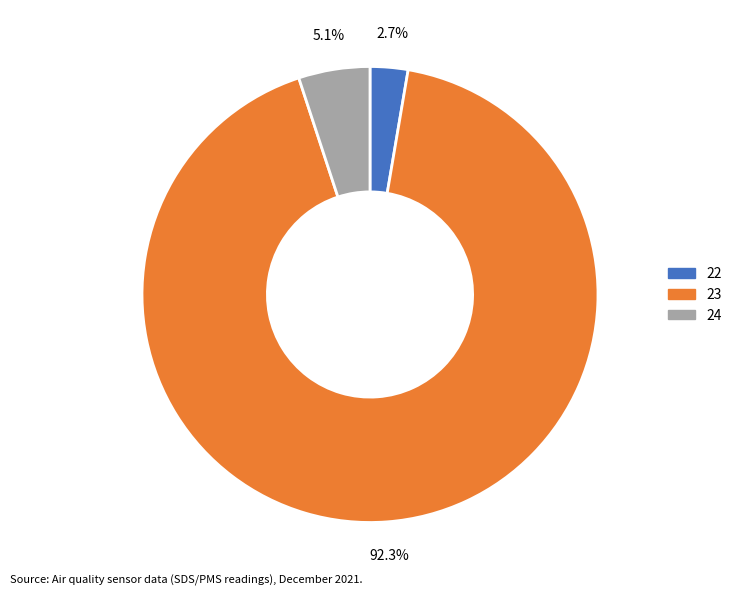

Is there any slice that represents more than half of the pie?

Yes